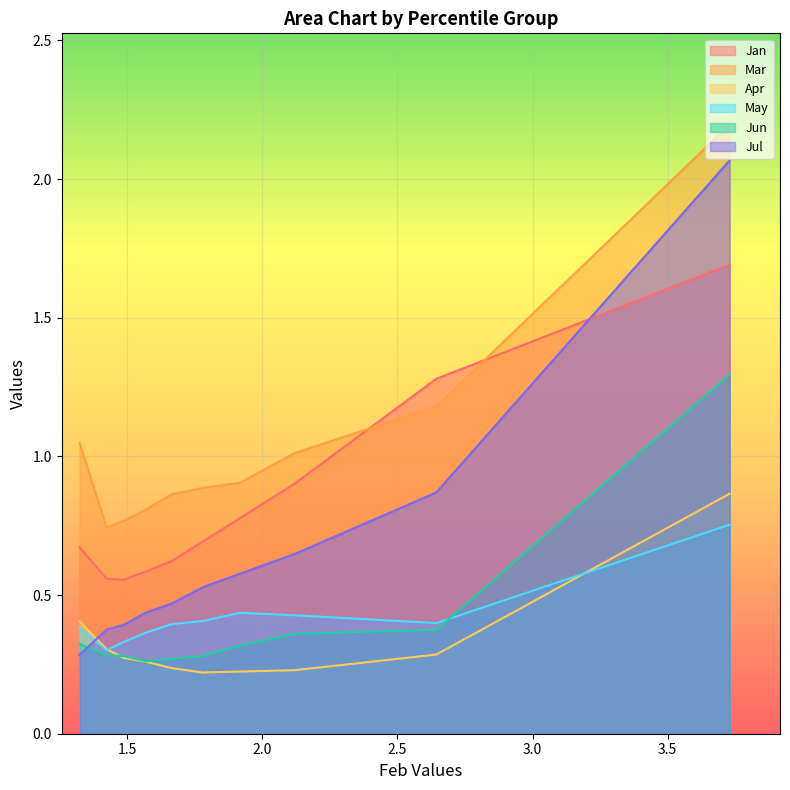

How many distinct data groups are displayed?

6